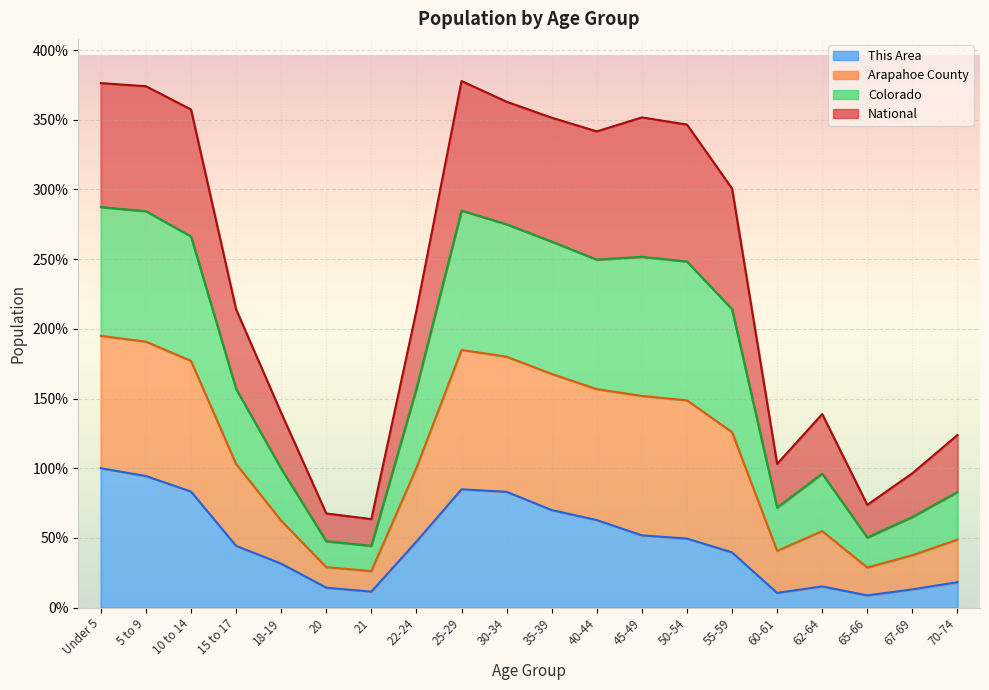

Does the chart display data point markers on the line(s)?

No